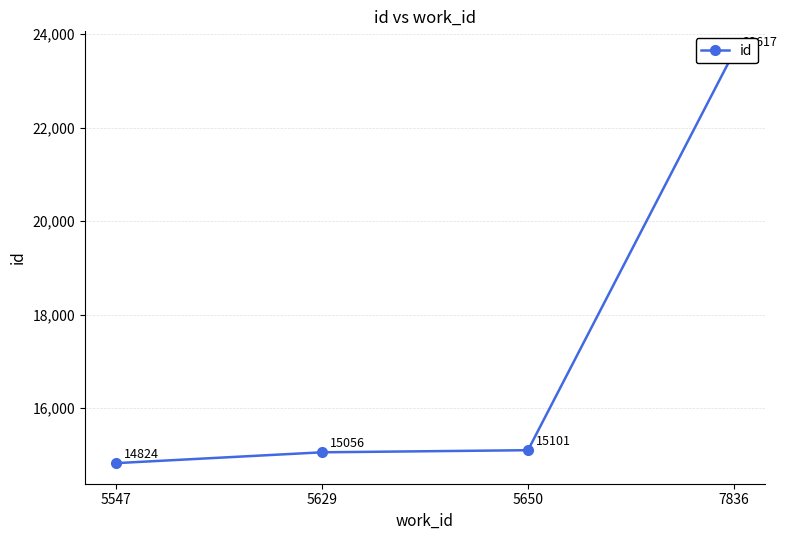

True or false: the data shows 21428 at 5629.

False